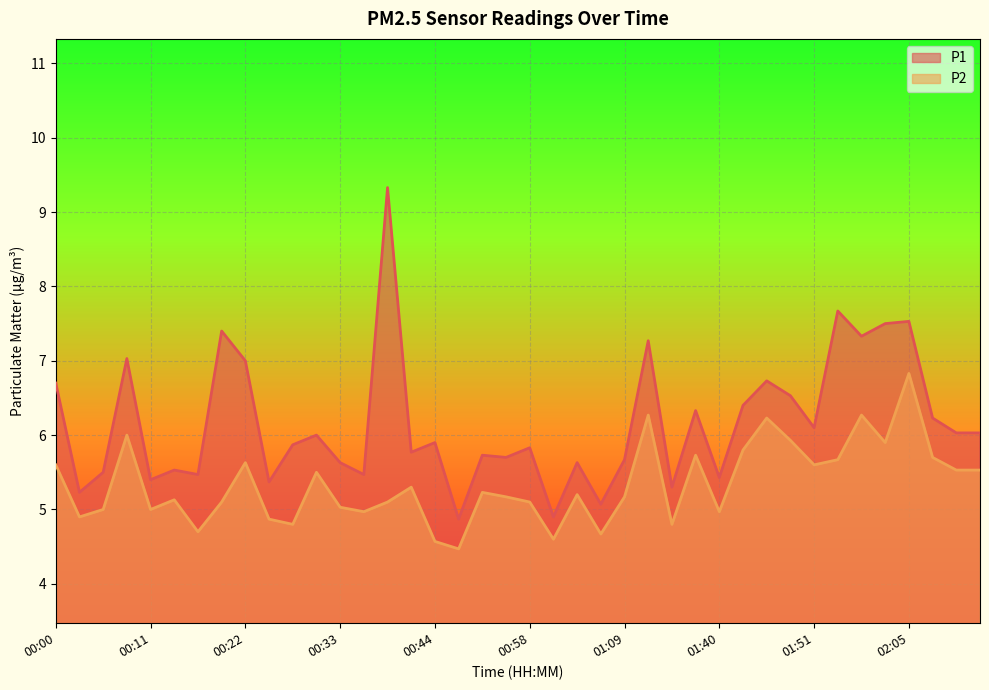

The value of P2 at 00:25 is 4.9. True or false?

True